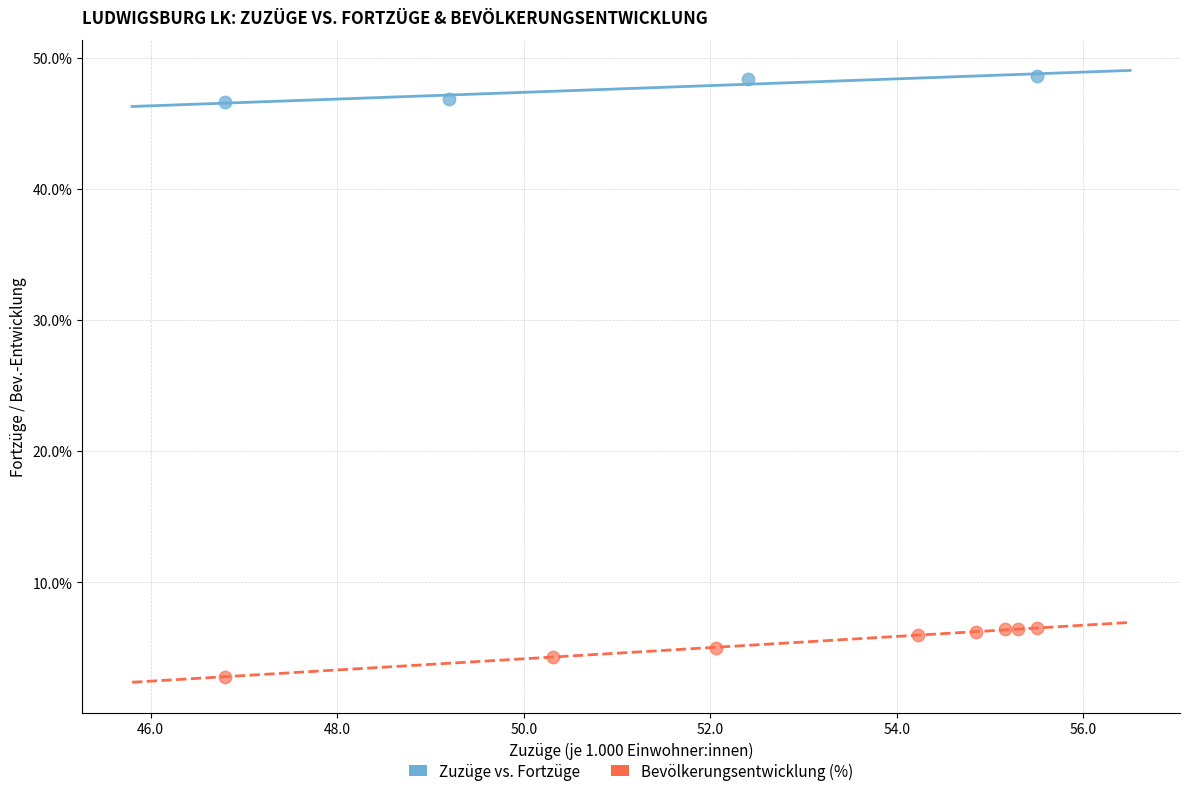

Which series contains the lowest Y value?

Bevölkerungsentwicklung (%)